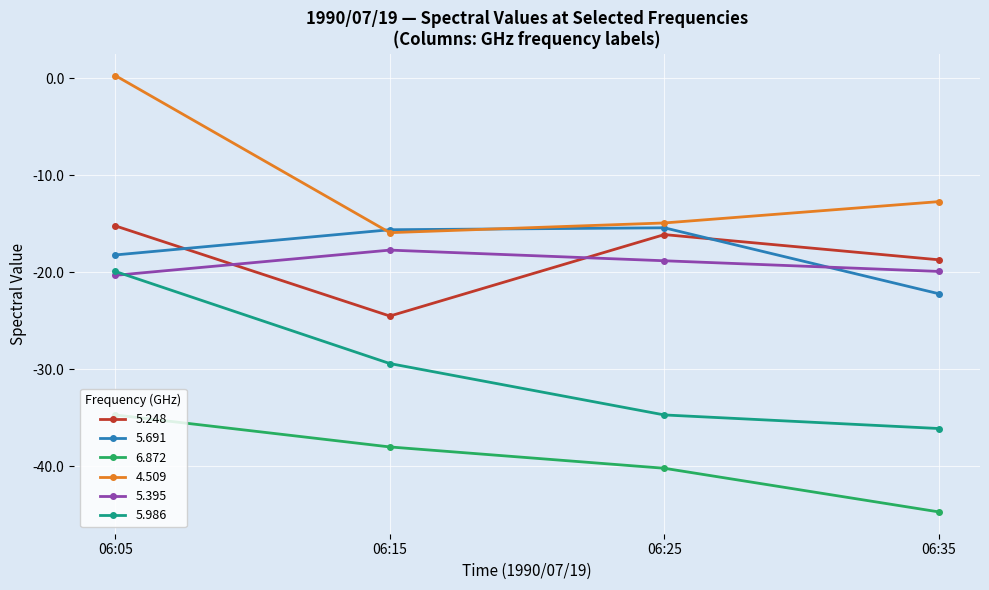

At which label does 4.509 first exceed -12?

06:05